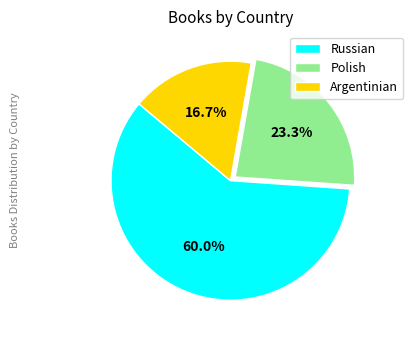

Approximately how many times larger is the value at Russian compared to Polish?

2.6